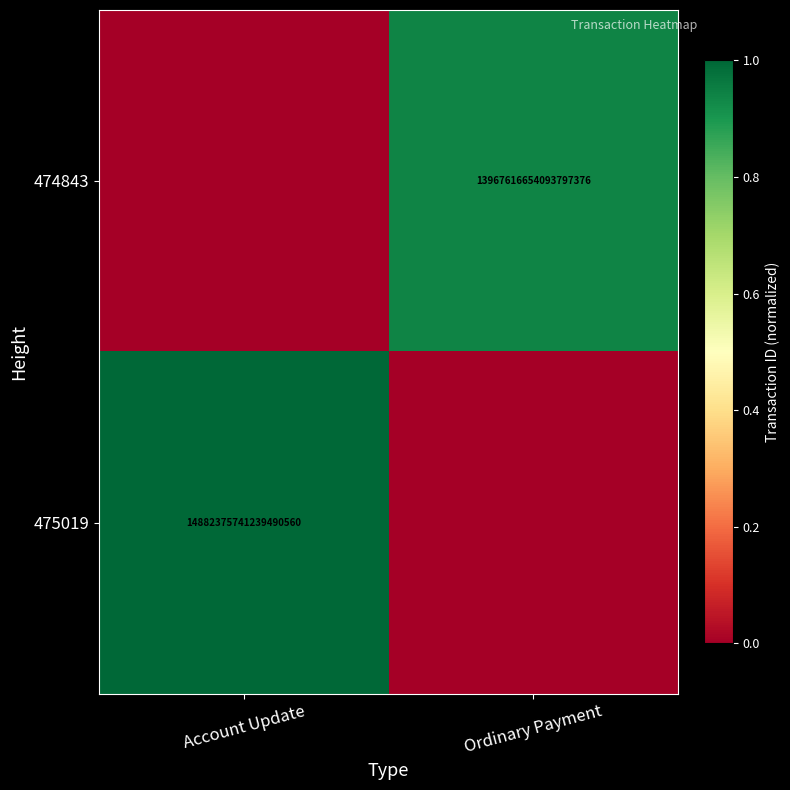

Is it true that 475019 equals 7155360150561967104 at Account Update?

False